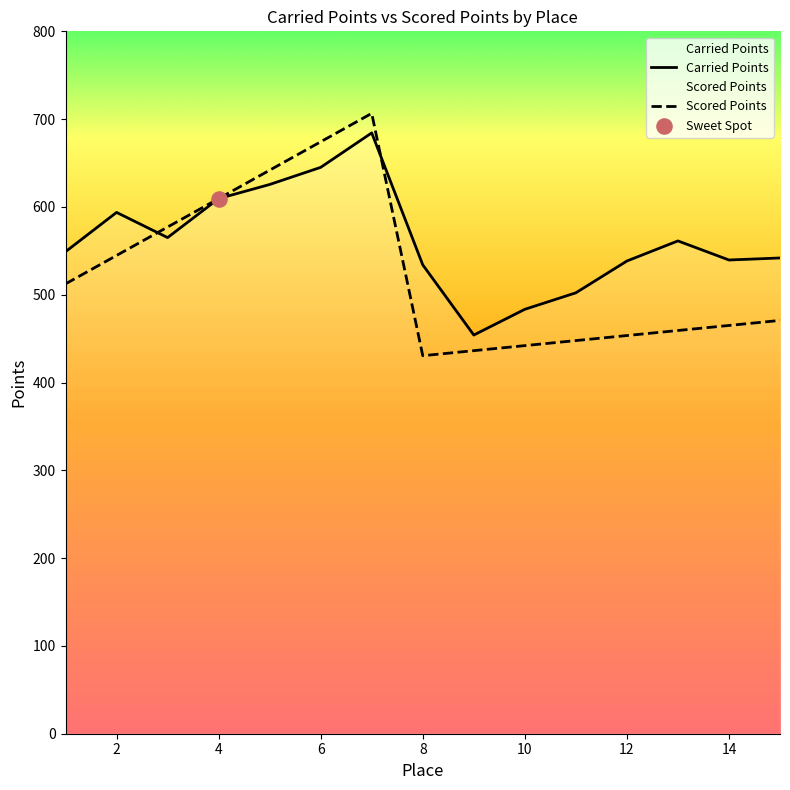

At which category is the sum across all series the highest?

7